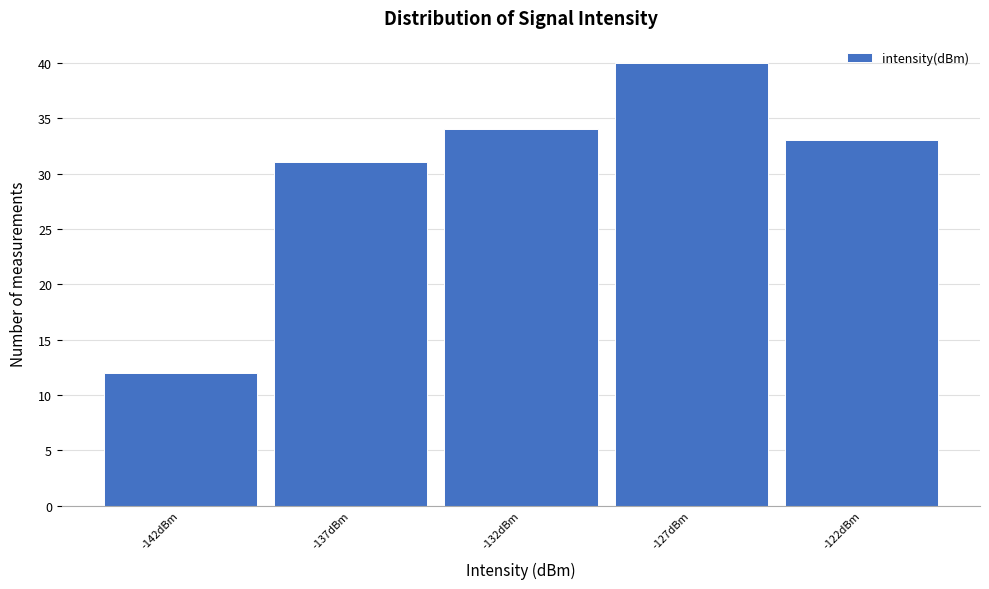

Reading right to left, what are all the values shown in this chart?

-122dBm=33	-127dBm=40	-132dBm=34	-137dBm=31	-142dBm=12